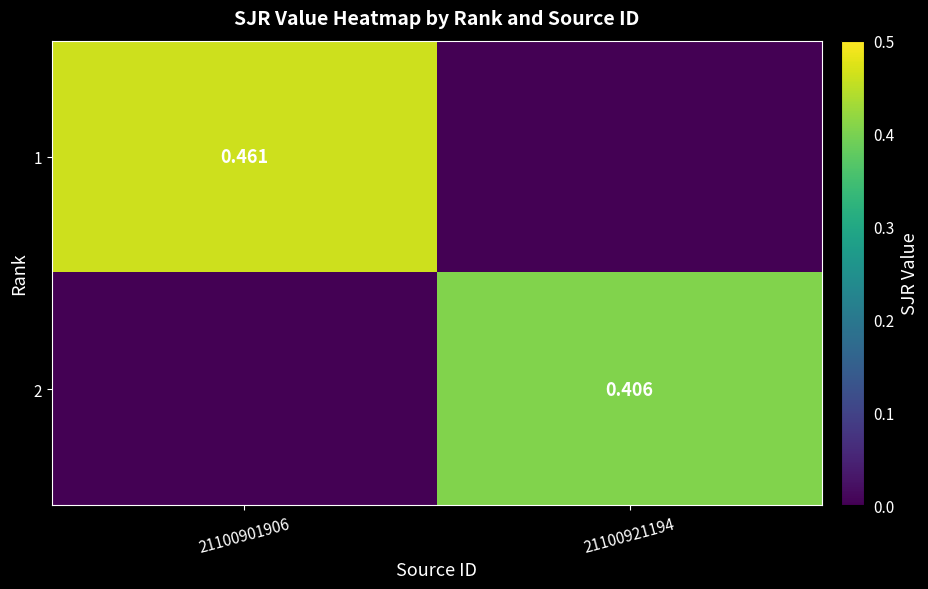

What is the difference between the 2 values at 21100901906 and 21100921194?

0.4